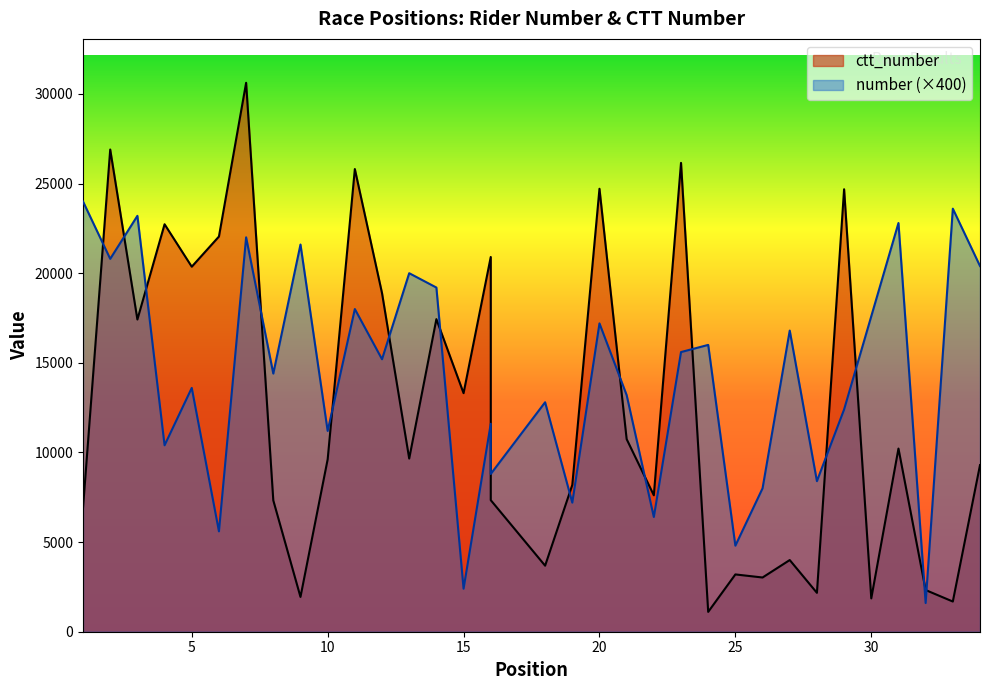

What is the sum of all number values?

486800